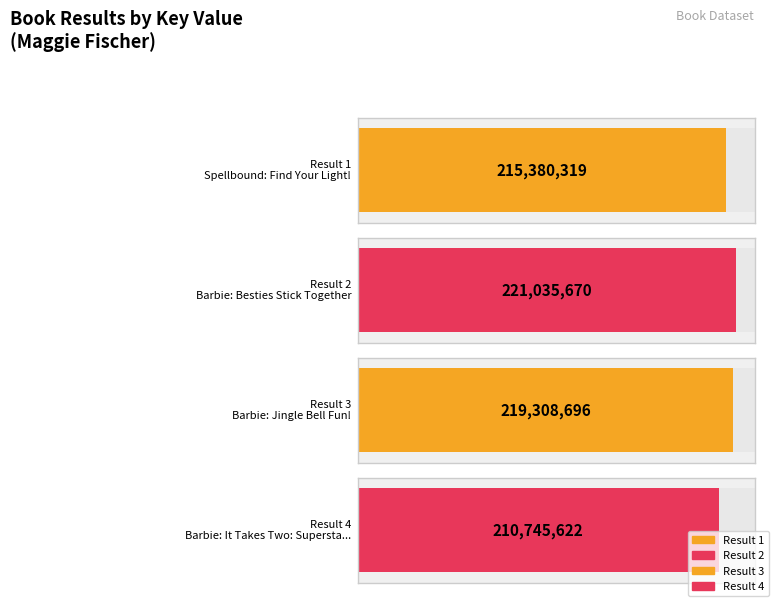

Count the values in the range 215380319 to 221035670.

3